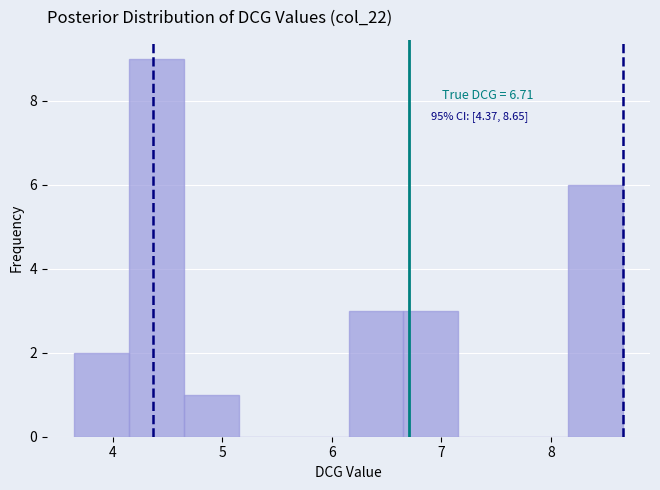

Over which range of the x-axis is the bar tallest?

4.2 to 4.7